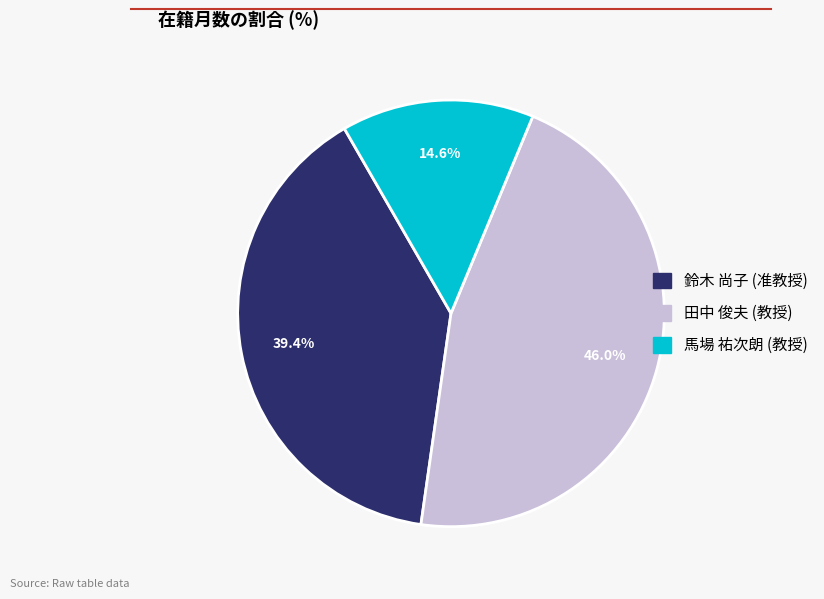

What is the largest slice in the pie chart?

田中 俊夫 (教授)